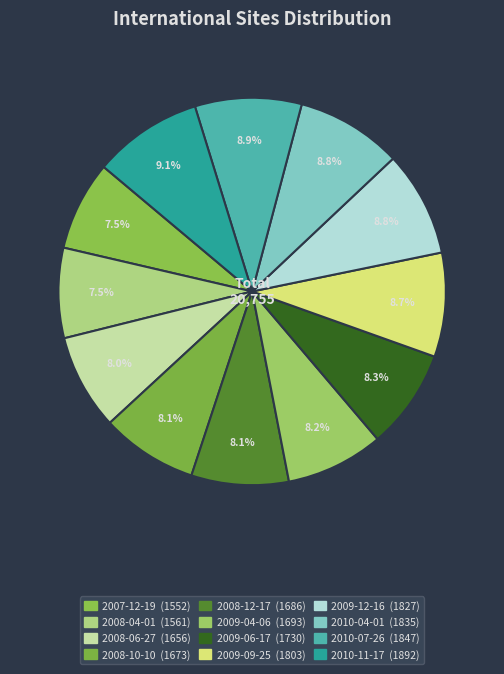

What percentage is the 2010-07-26 slice, to the nearest percent?

9%